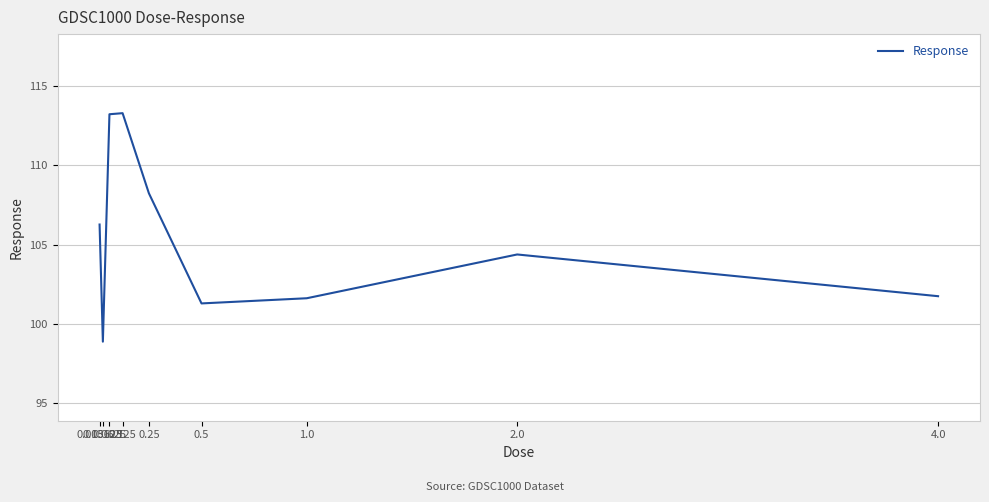

What is the maximum value shown in the chart?

113.3